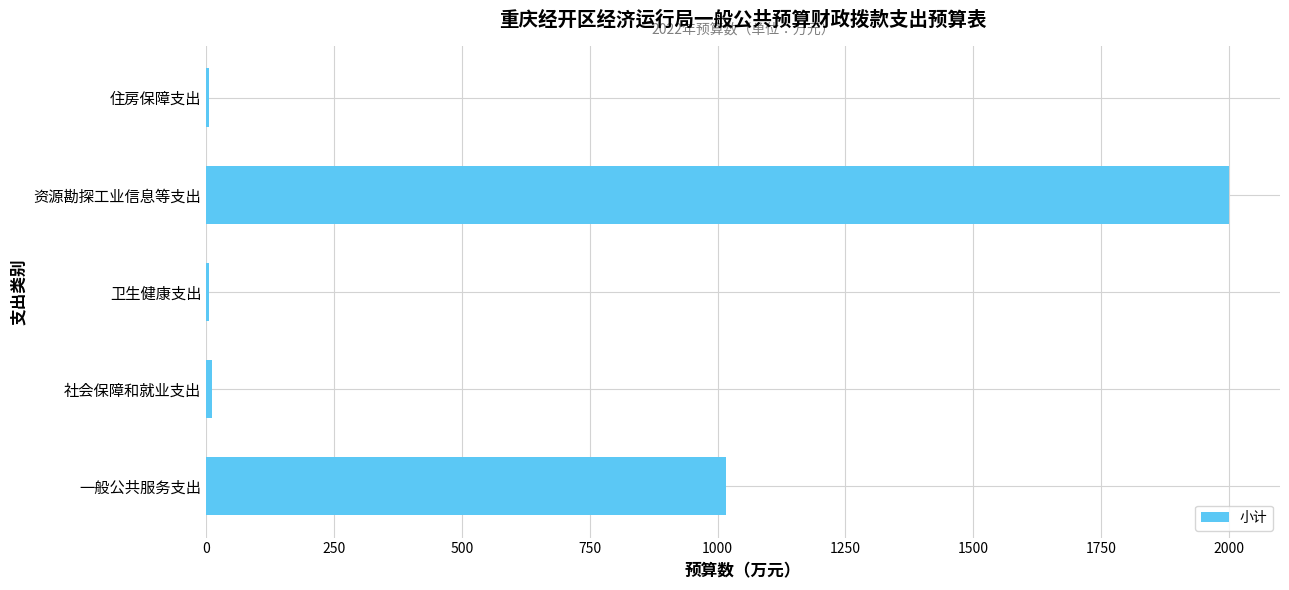

What is the maximum value shown in the chart?

2000.0